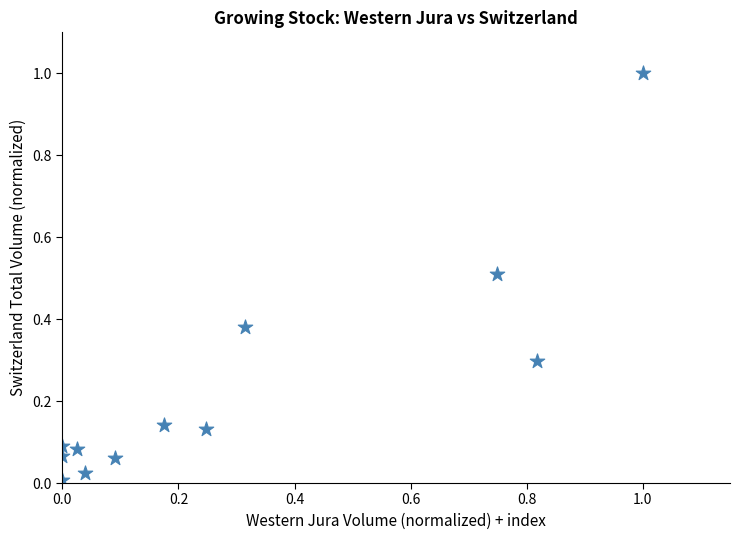

What is the average X value?

0.3